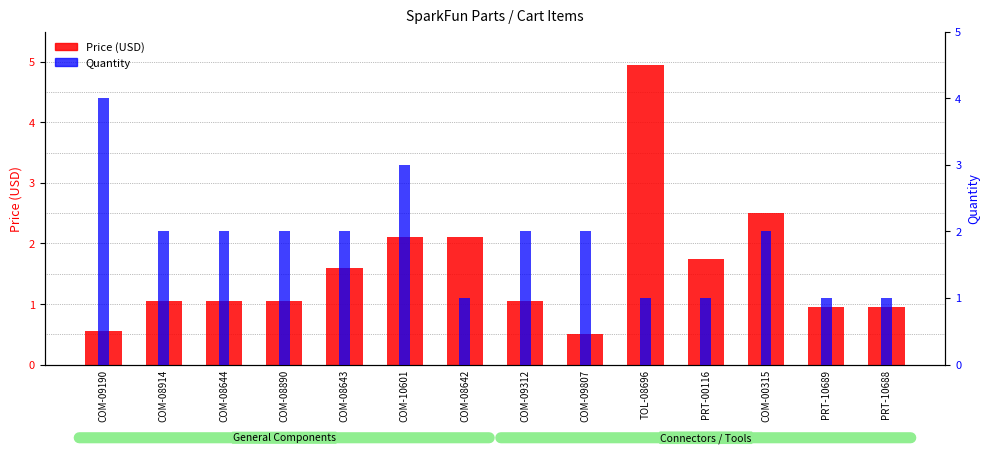

What is the difference between the maximum and minimum values in the Price (USD) series?

4.5